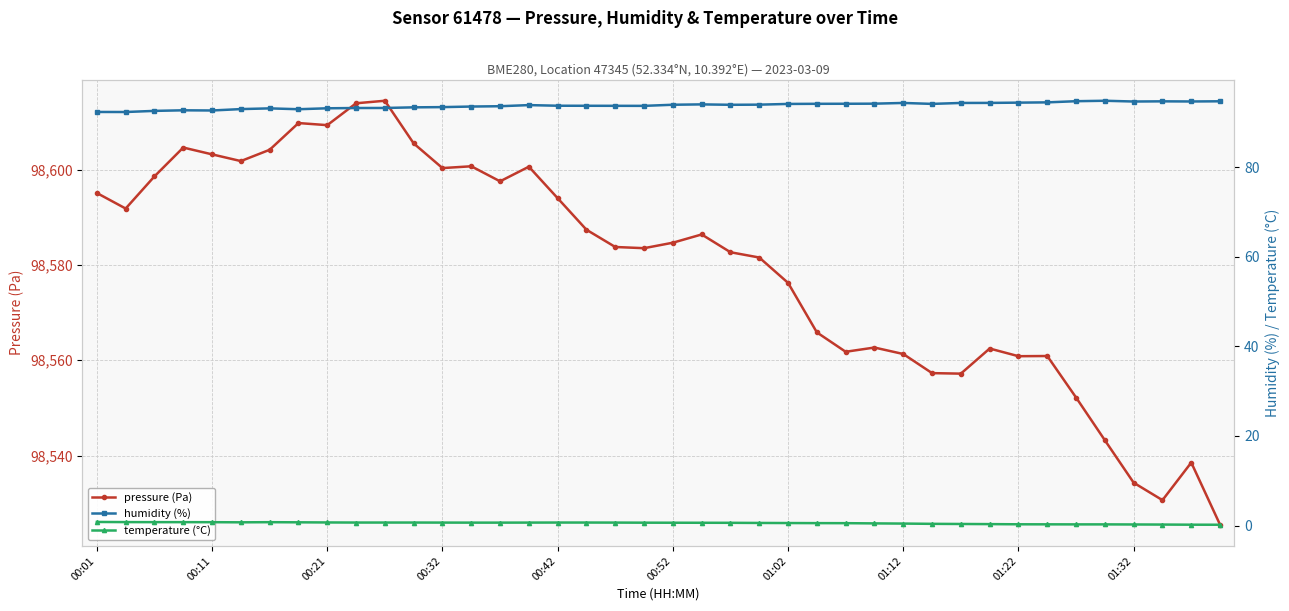

Is this an area chart (filled region under the line)?

No